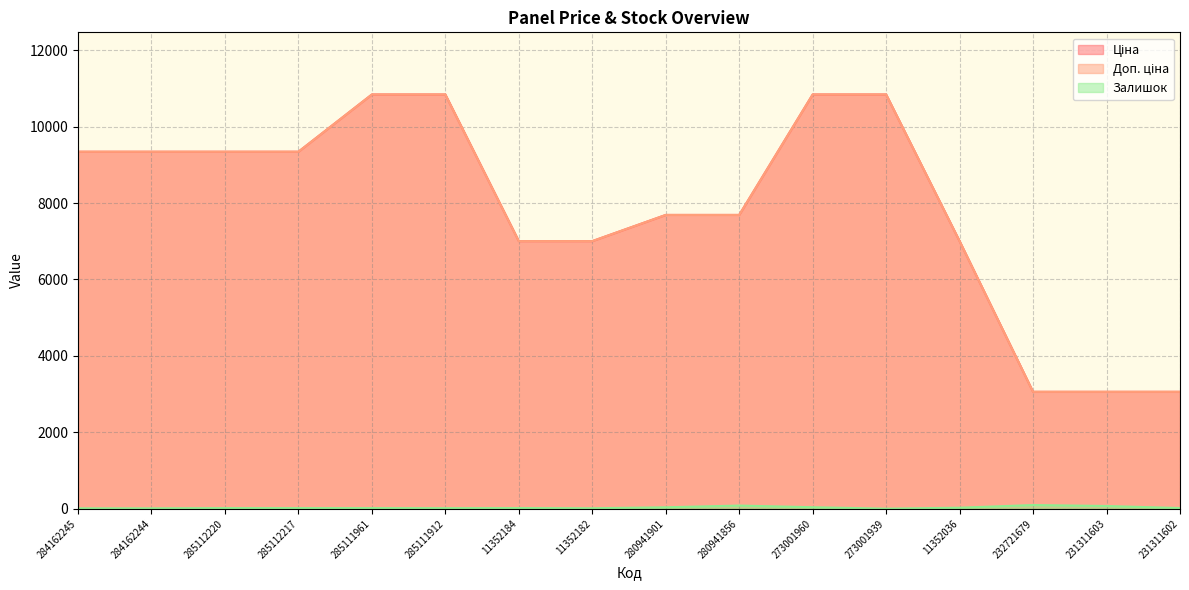

At which label does Доп. ціна reach its minimum?

232721679